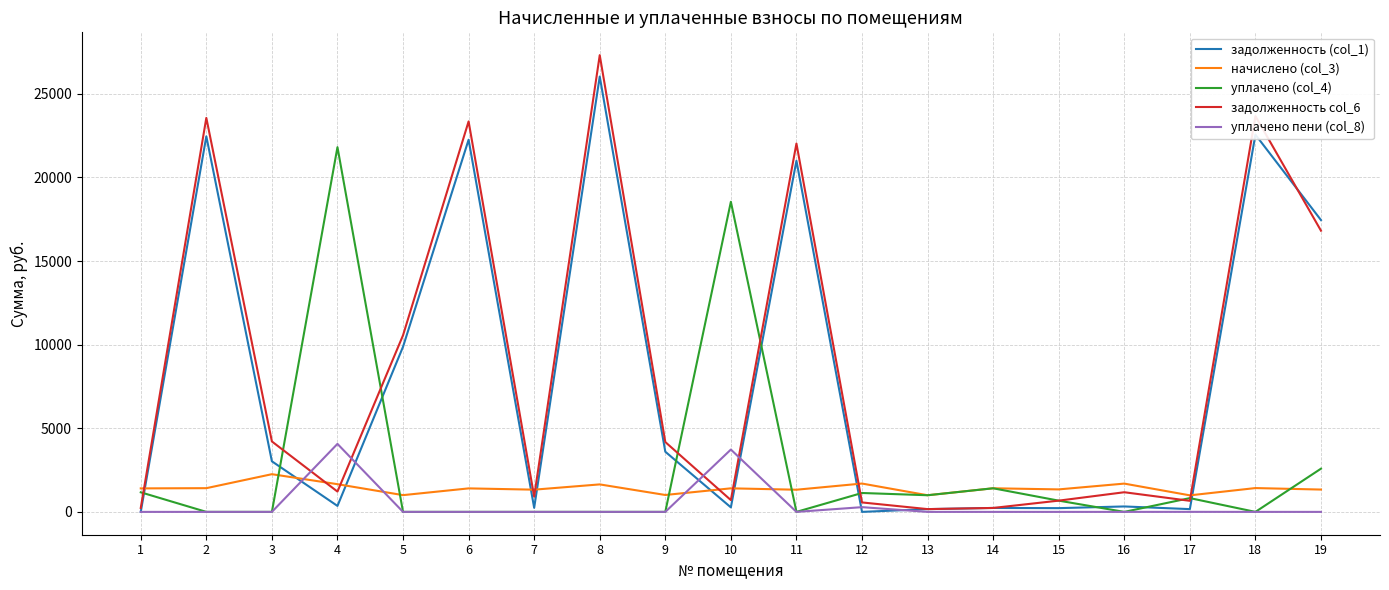

Which series has the widest spread of values?

задолженность col_6